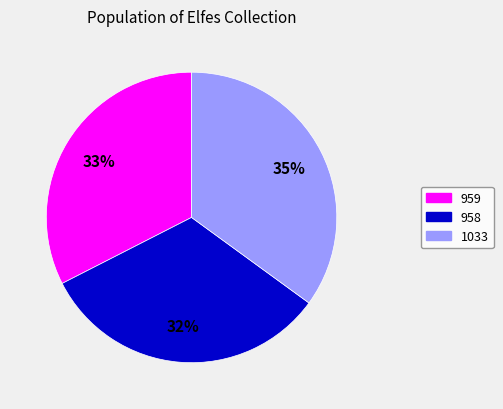

To the nearest percent, what percentage of the pie is 958?

32%